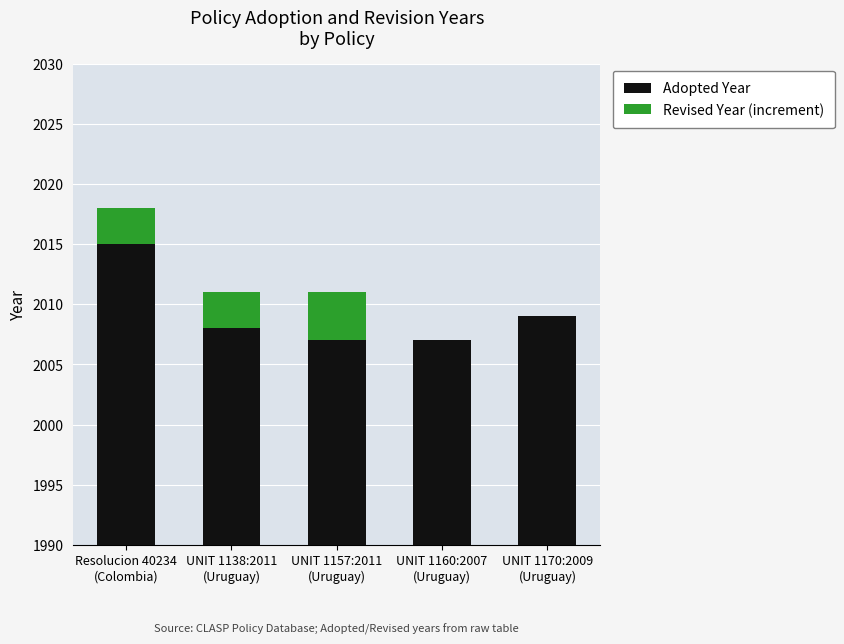

Count the Adopted Year values in the range 2007 to 2009.

4